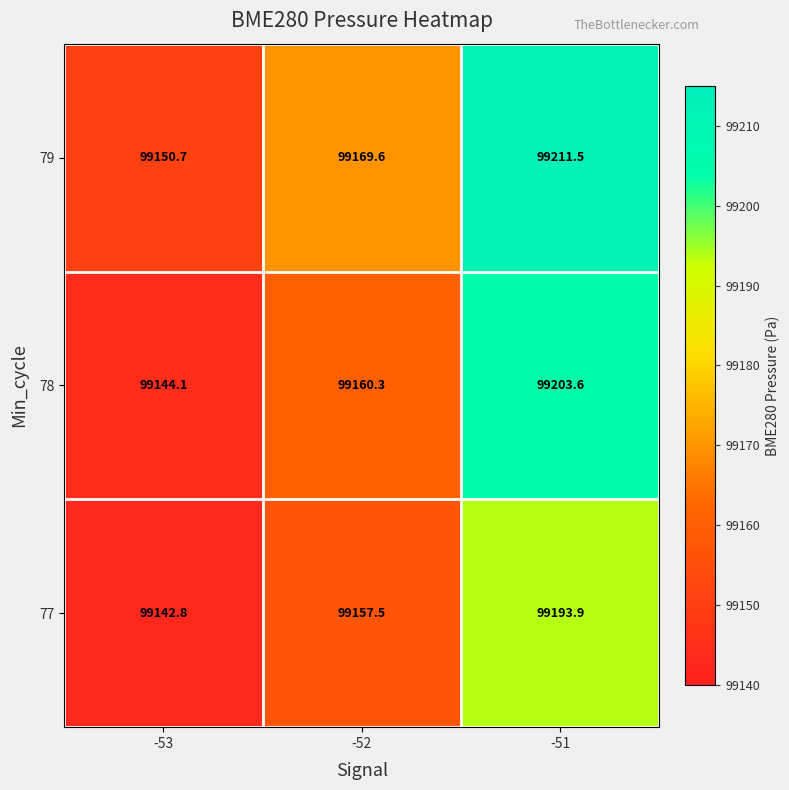

Reading right to left, extract all data points from this chart.

79: -51=99211.5	-52=99169.6	-53=99150.7
78: -51=99203.6	-52=99160.3	-53=99144.1
77: -51=99193.9	-52=99157.5	-53=99142.8